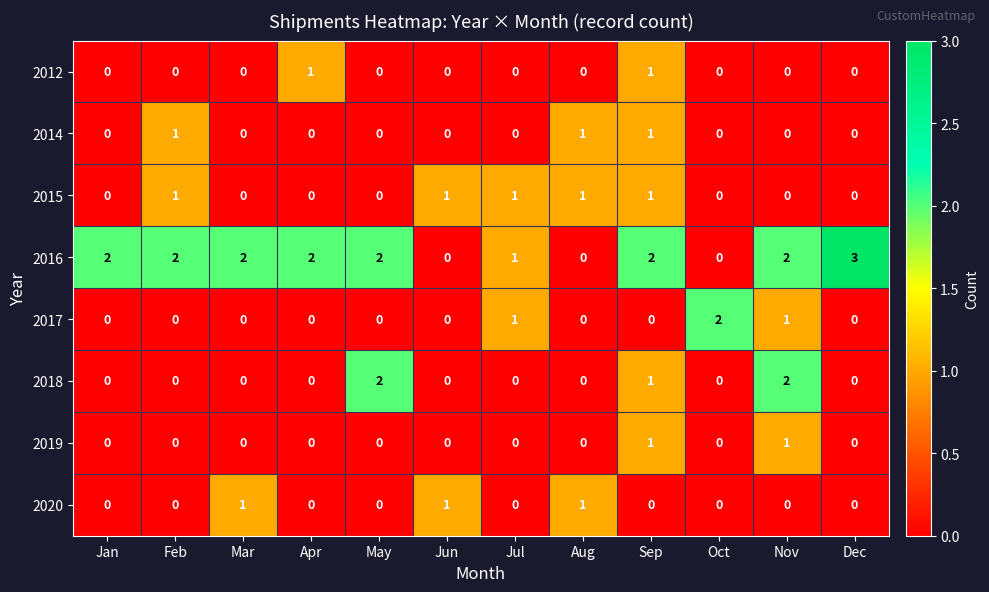

How many series are shown in this chart?

8